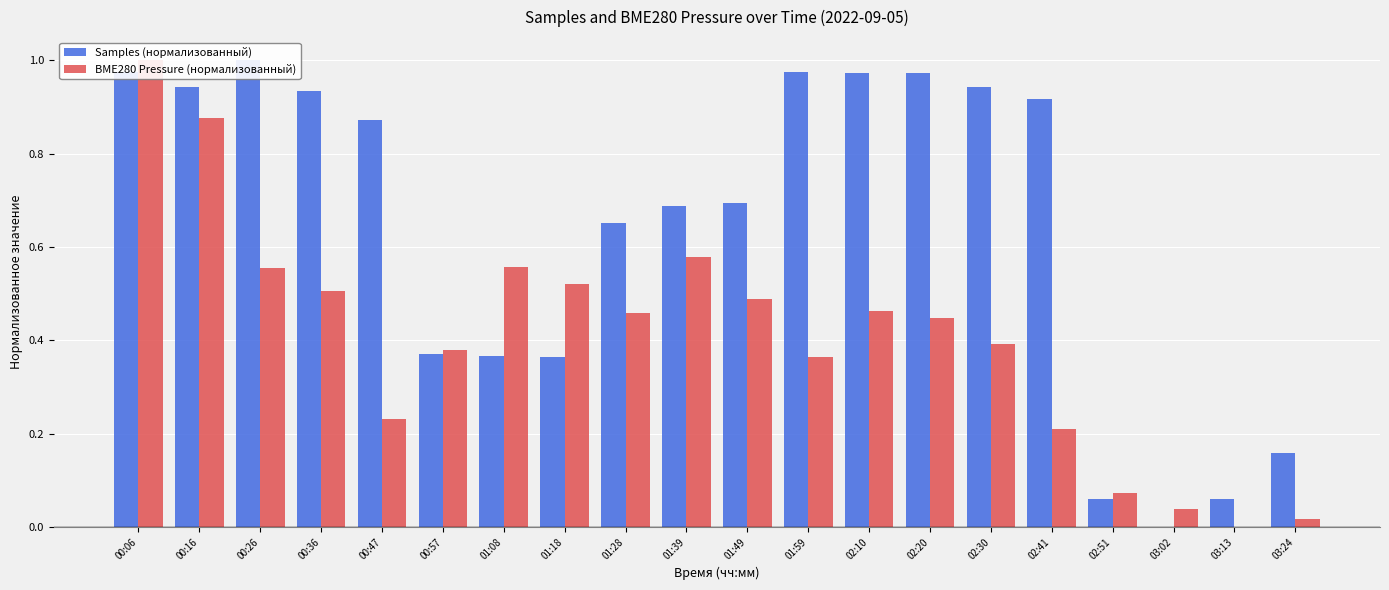

Is the value of BME280 Pressure (нормализованный) at 03:24 greater than the value of Samples (нормализованный) at 01:18?

No